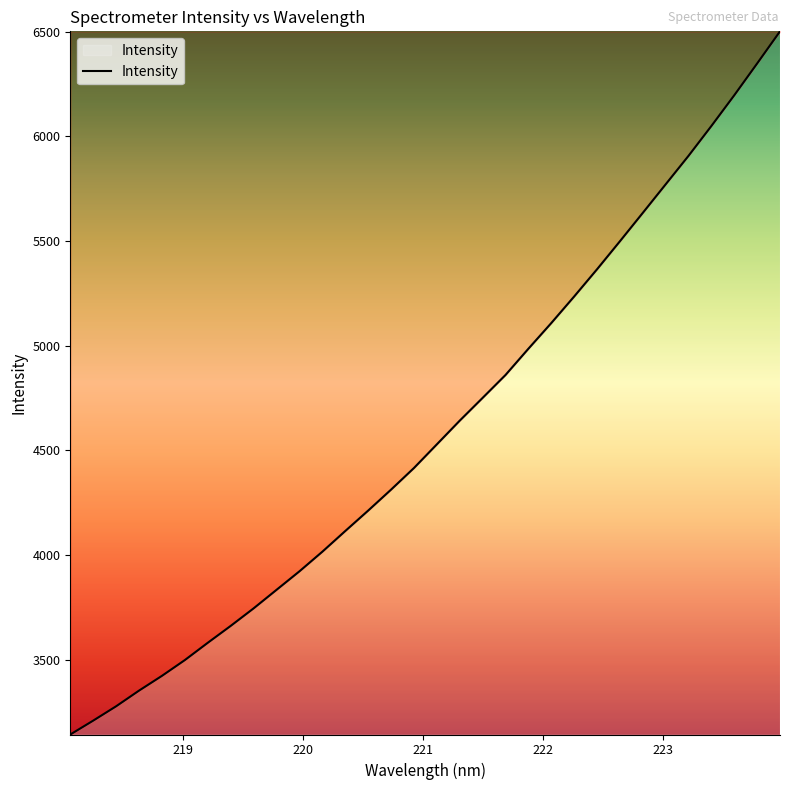

What is the difference between the maximum and minimum values?

3360.2